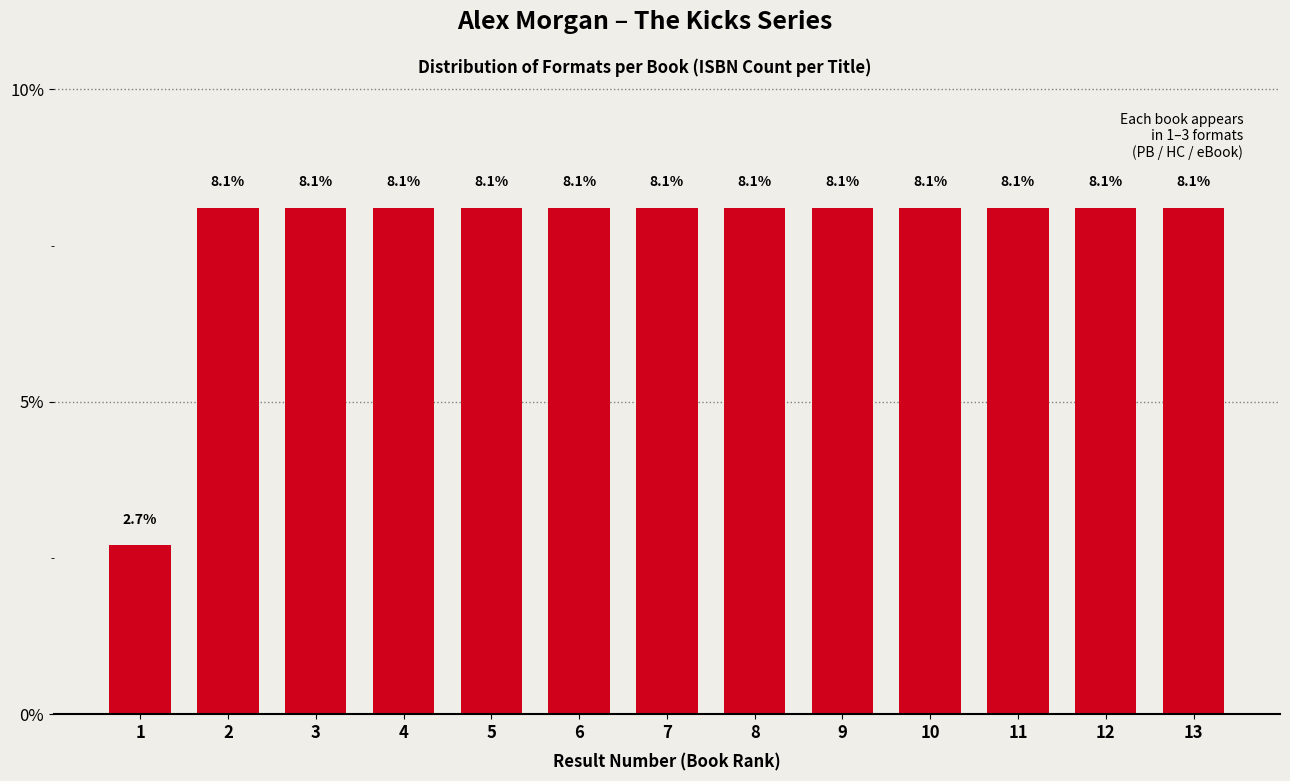

Reading right to left, list all the values displayed in this chart.

8.1	8.1	8.1	8.1	8.1	8.1	8.1	8.1	8.1	8.1	8.1	8.1	2.7